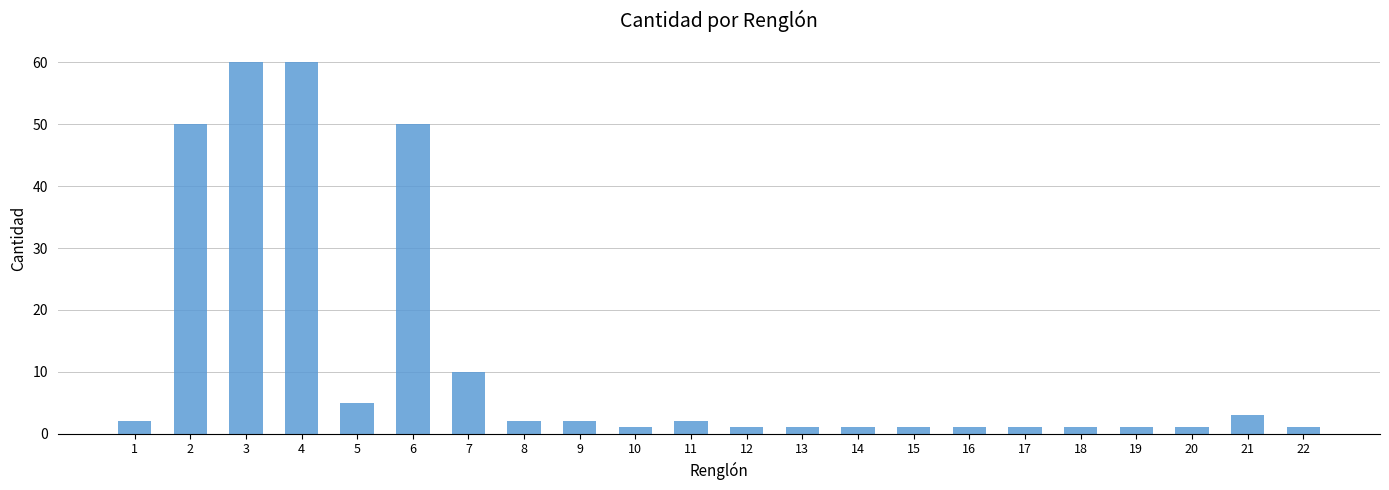

The chart shows a value of 60 at 4. True or false?

True